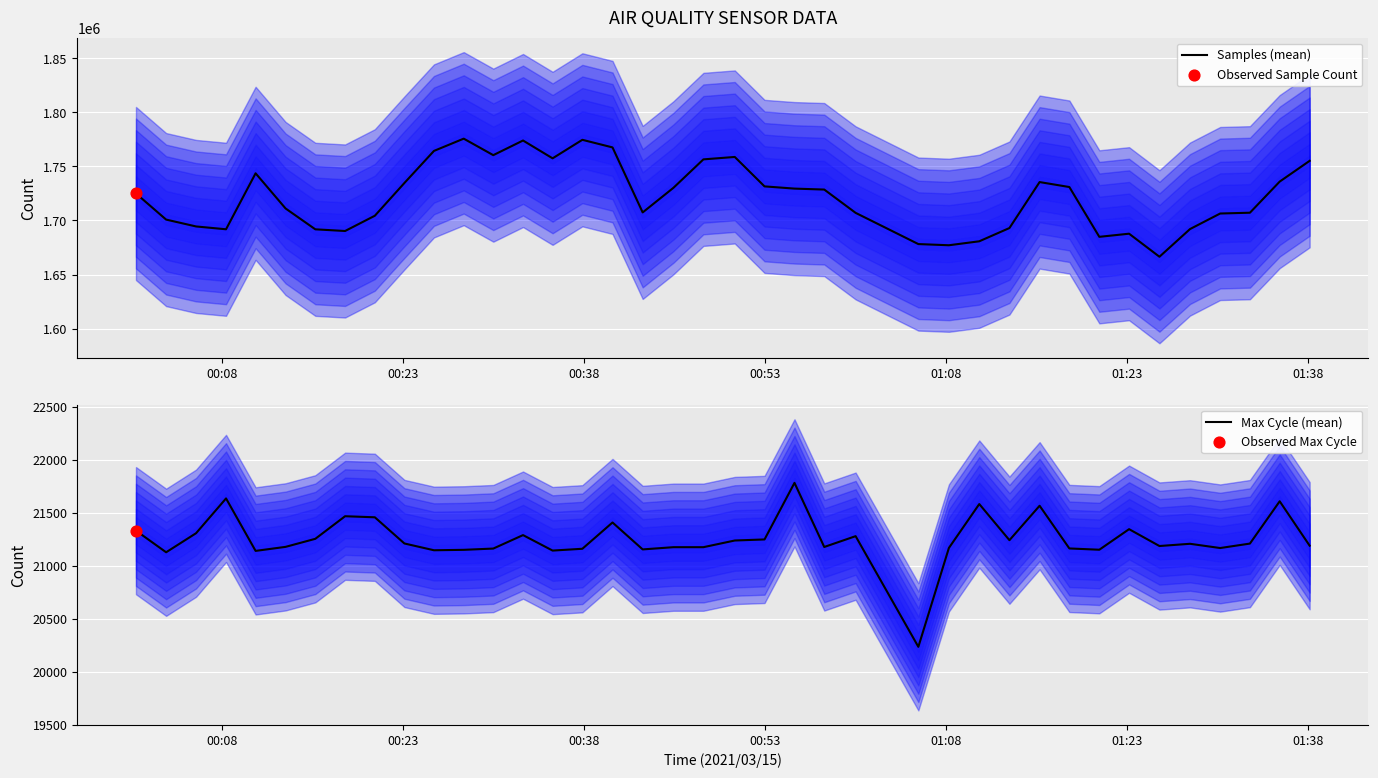

What is the minimum value for Samples (mean)?

1666451